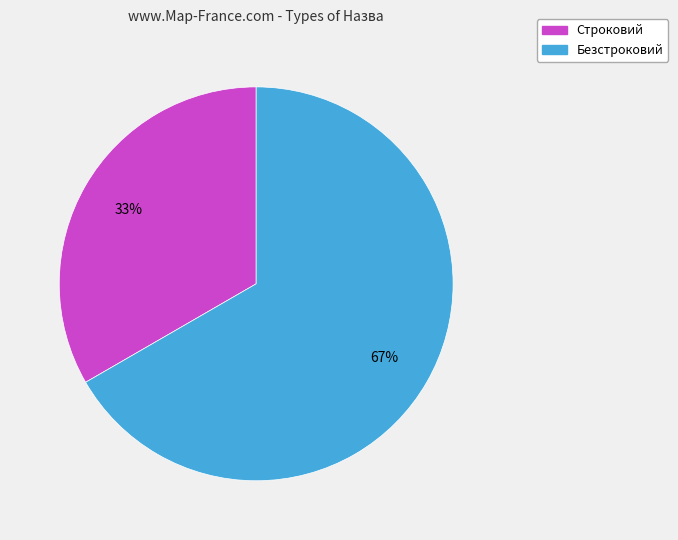

Is the sum of Строковий and Безстроковий greater than half?

Yes